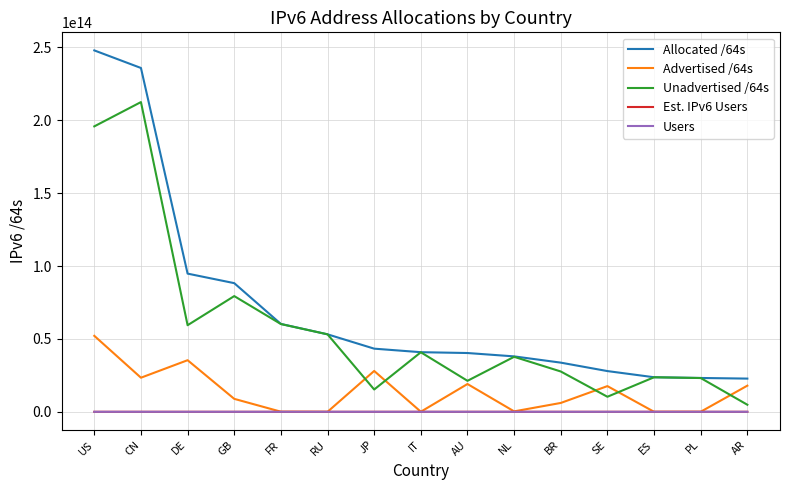

True or false: Users and Est. IPv6 Users intersect in this chart.

False